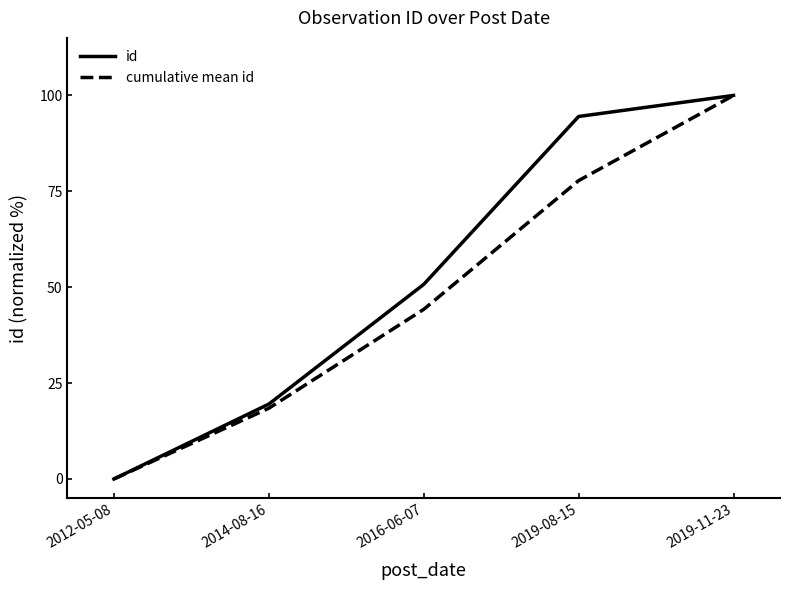

What position from the left is 2019-08-15?

4